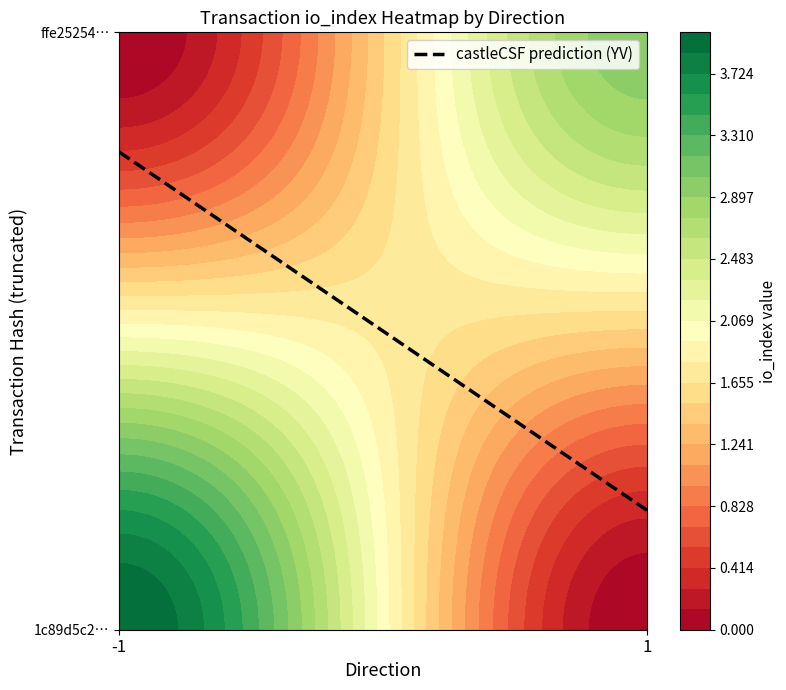

Rank the categories by value from highest to lowest.

-1, 1